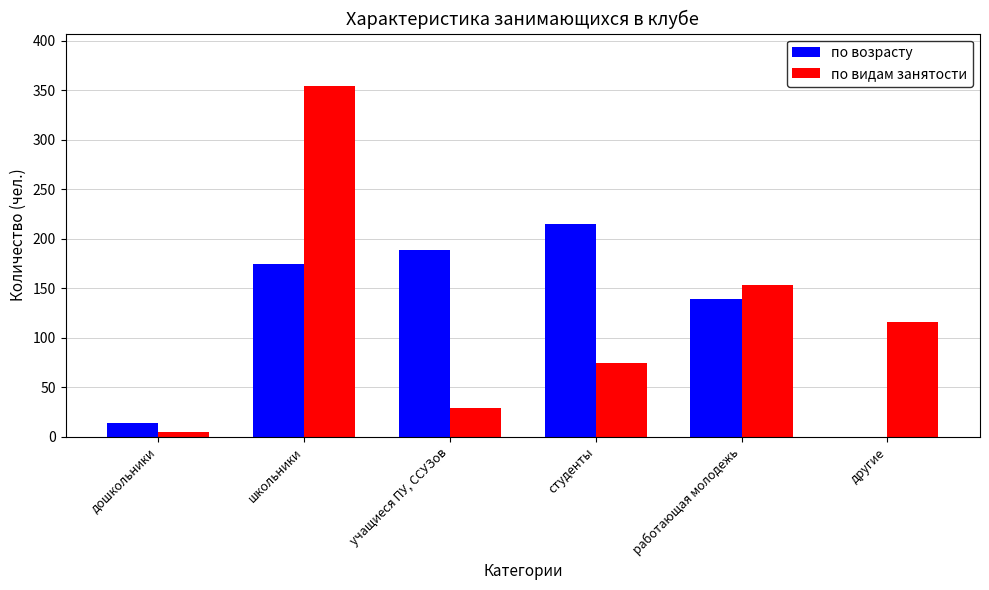

What is the sum of the по видам занятости values at школьники and студенты?

428